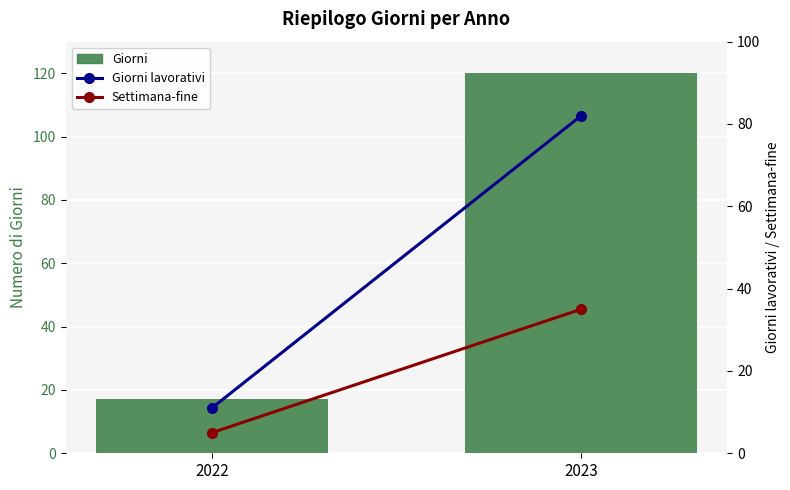

Are the bars horizontal?

No